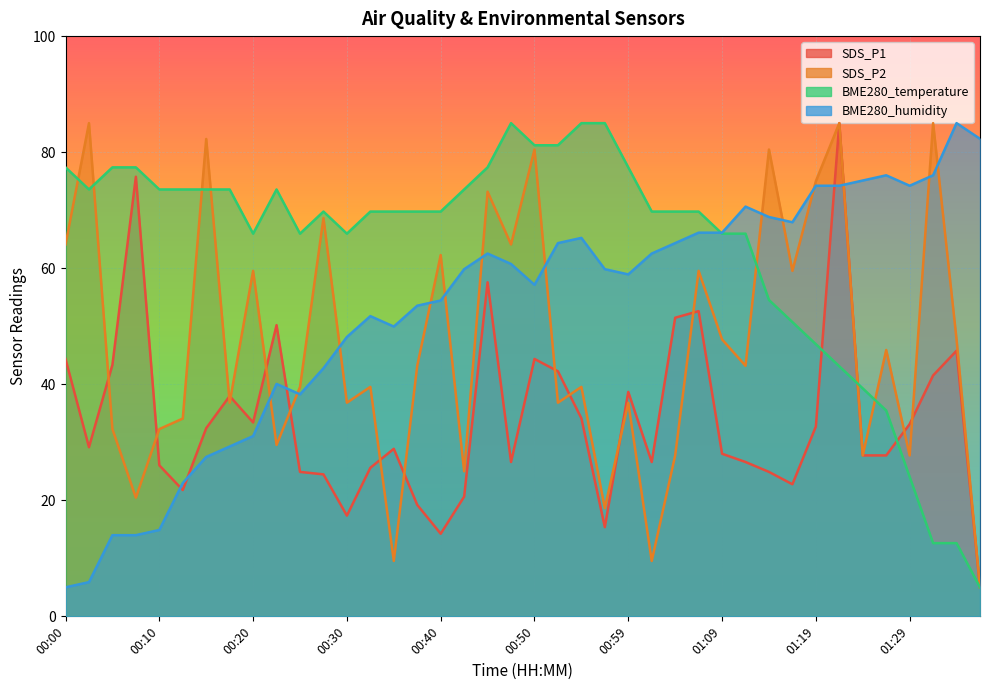

True or false: BME280_temperature and SDS_P2 cross at least once.

True